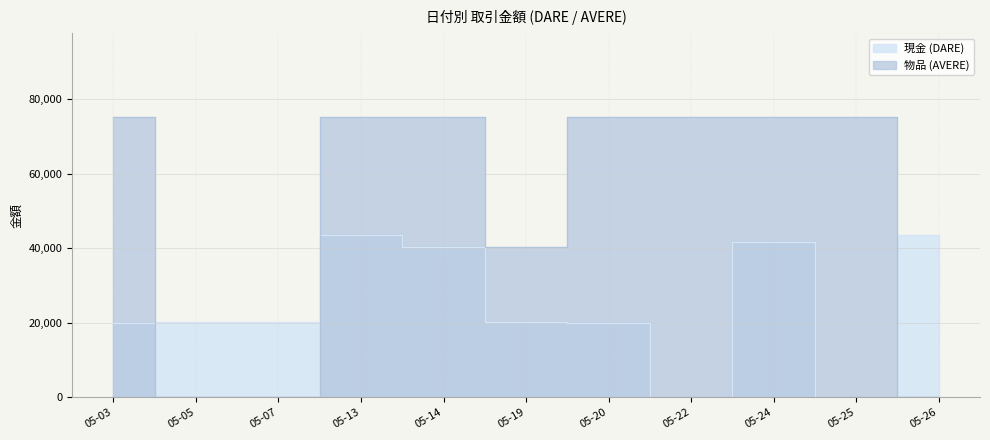

Reading left to right, transcribe all the data shown in this chart.

現金 (DARE): 20000	20200	20210	43507	40208	20200	20000	0	41675	0	43527
物品 (AVERE): 75100	0	0	75101	75103	40208	75100	75100	75101	75100	0